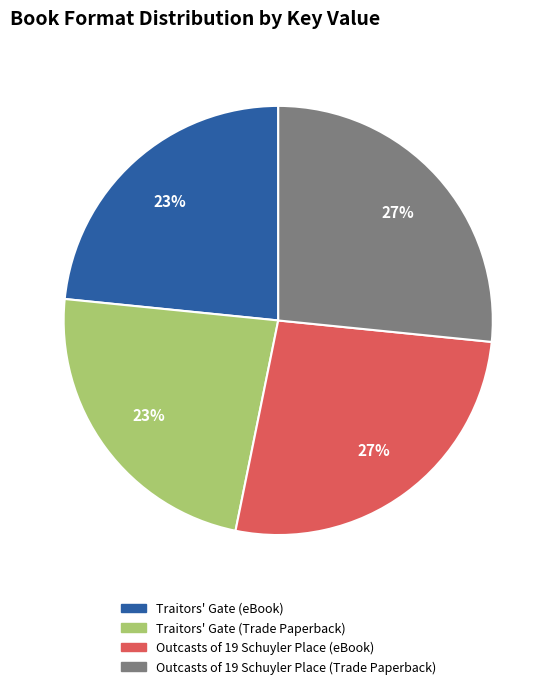

Is there a majority slice in this chart?

No